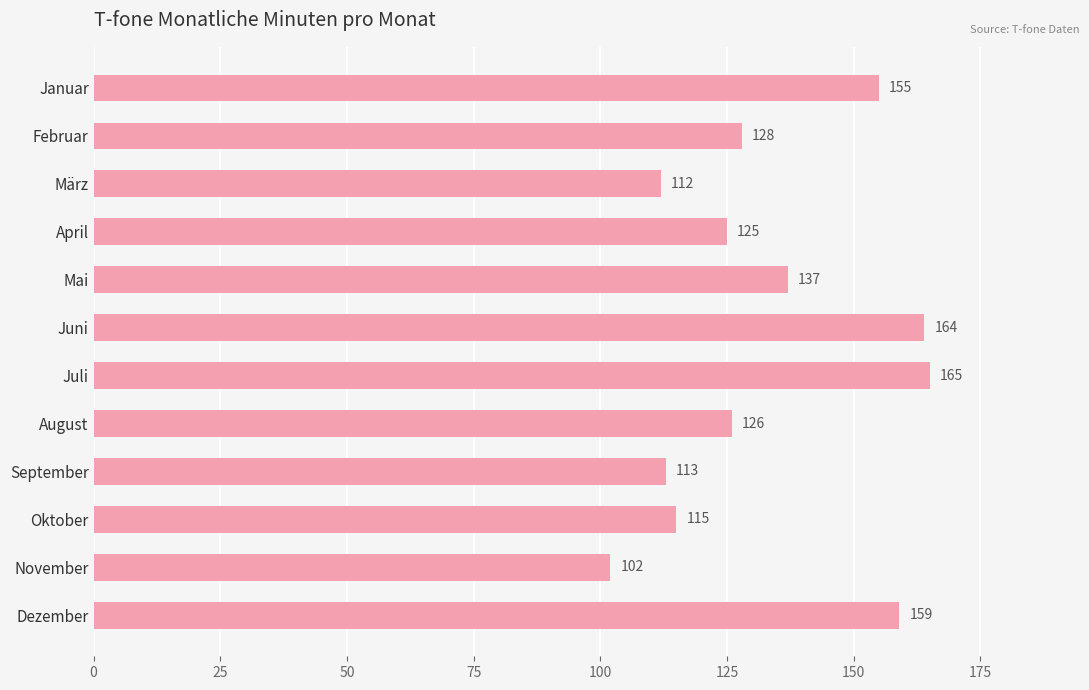

List the labels in order of value, smallest first.

November, März, September, Oktober, April, August, Februar, Mai, Januar, Dezember, Juni, Juli